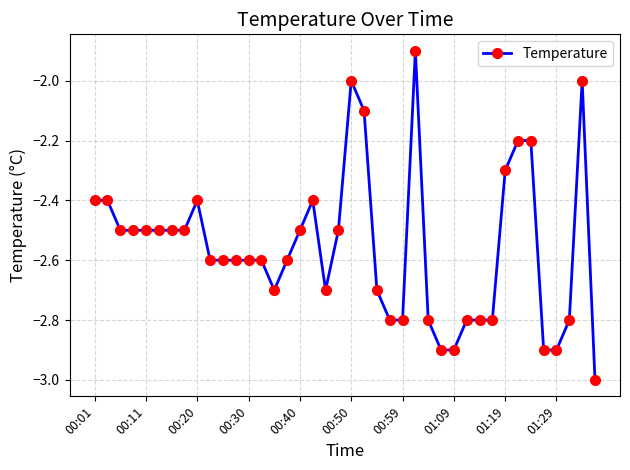

Reading right to left, what are all the values shown in this chart?

-3.0	-2.0	-2.8	-2.9	-2.9	-2.2	-2.2	-2.3	-2.8	-2.8	-2.8	-2.9	-2.9	-2.8	-1.9	-2.8	-2.8	-2.7	-2.1	-2.0	-2.5	-2.7	-2.4	-2.5	-2.6	-2.7	-2.6	-2.6	-2.6	-2.6	-2.6	-2.4	-2.5	-2.5	-2.5	-2.5	-2.5	-2.5	-2.4	-2.4